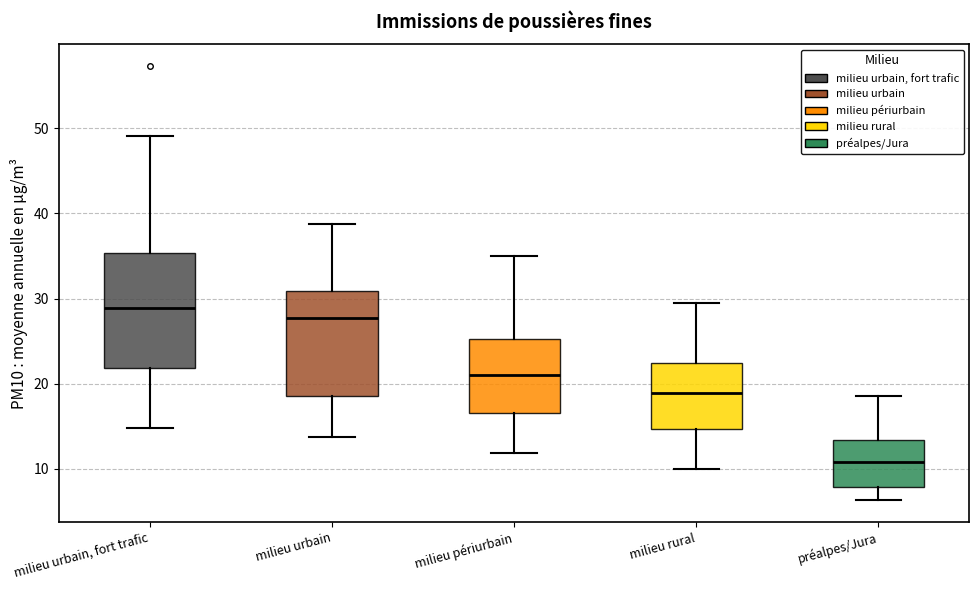

Where is the upper edge of the box for préalpes/Jura on the y-axis? The values are not printed on the chart, so give them approximately, as read against the axis.

13